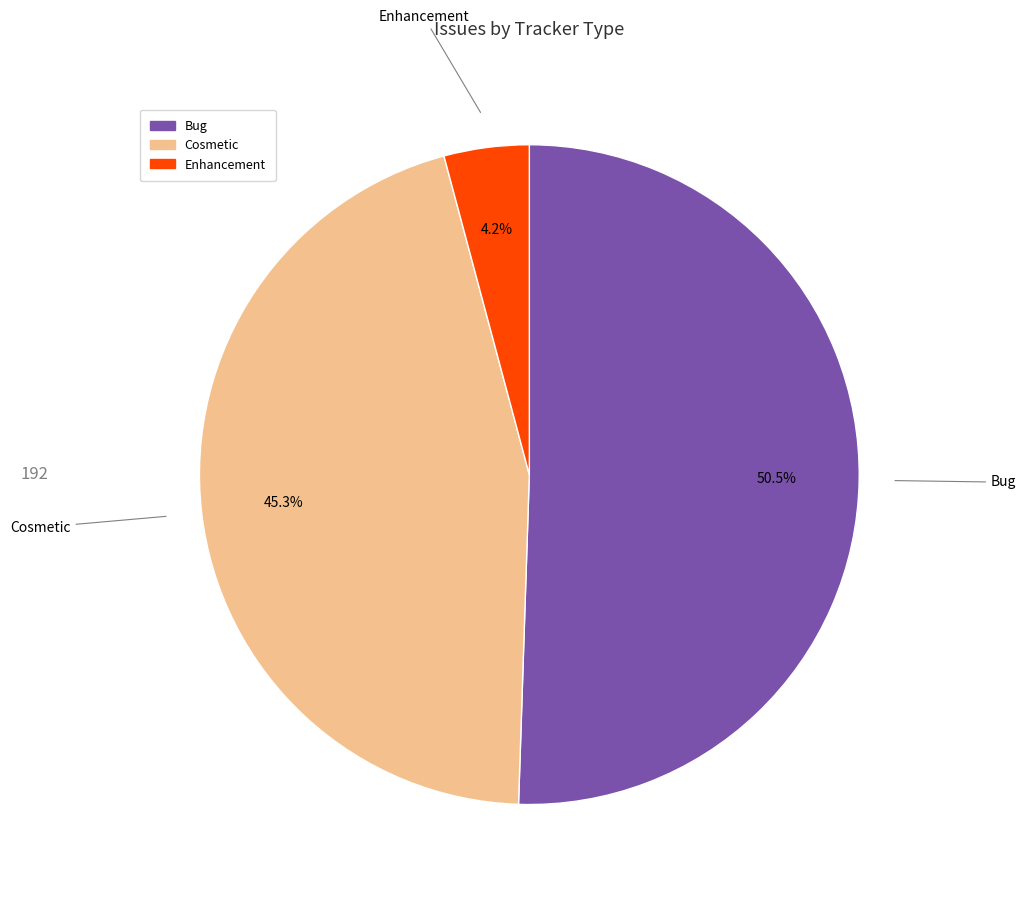

How many segments does this pie chart have?

3